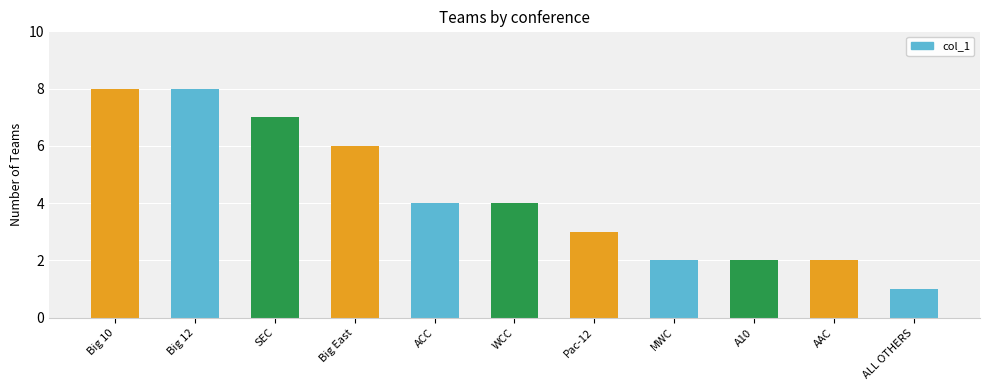

The chart shows a value of 2 at A10. True or false?

True